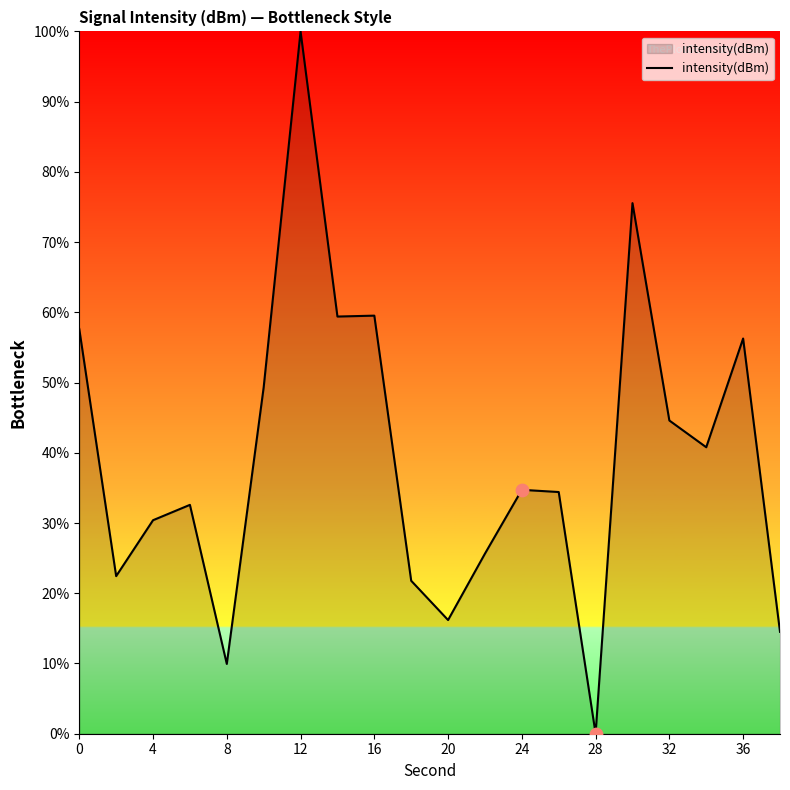

What is the difference between the maximum and minimum values?

100.0